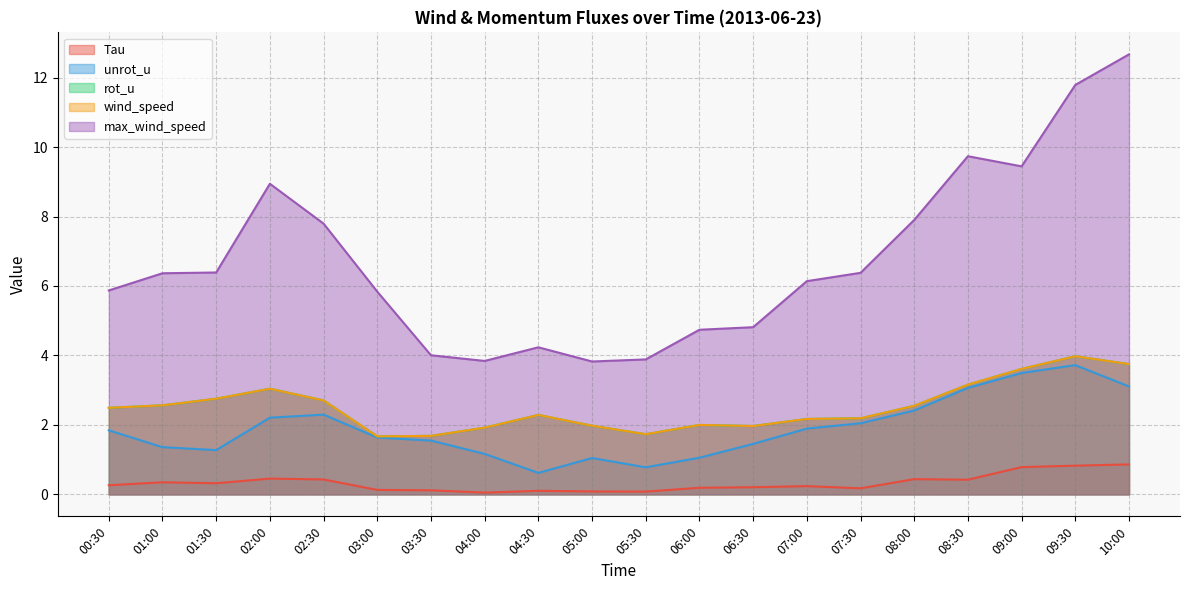

Between 02:00 and 05:00, which is larger?

02:00